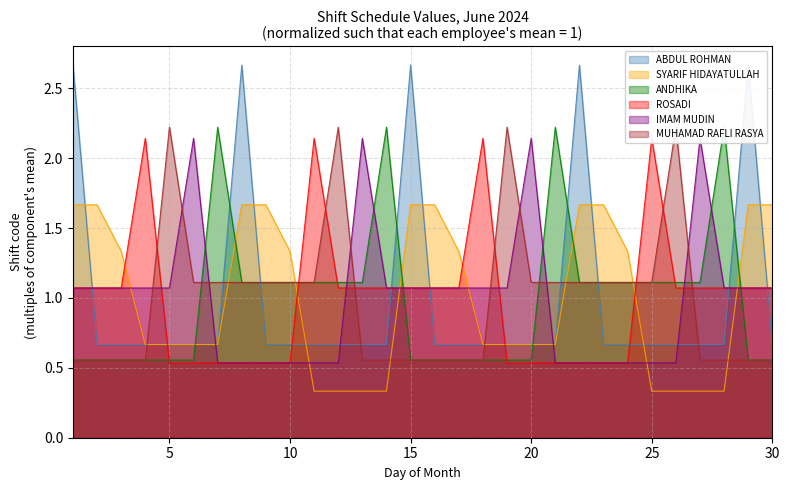

At which label does IMAM MUDIN reach its peak?

6